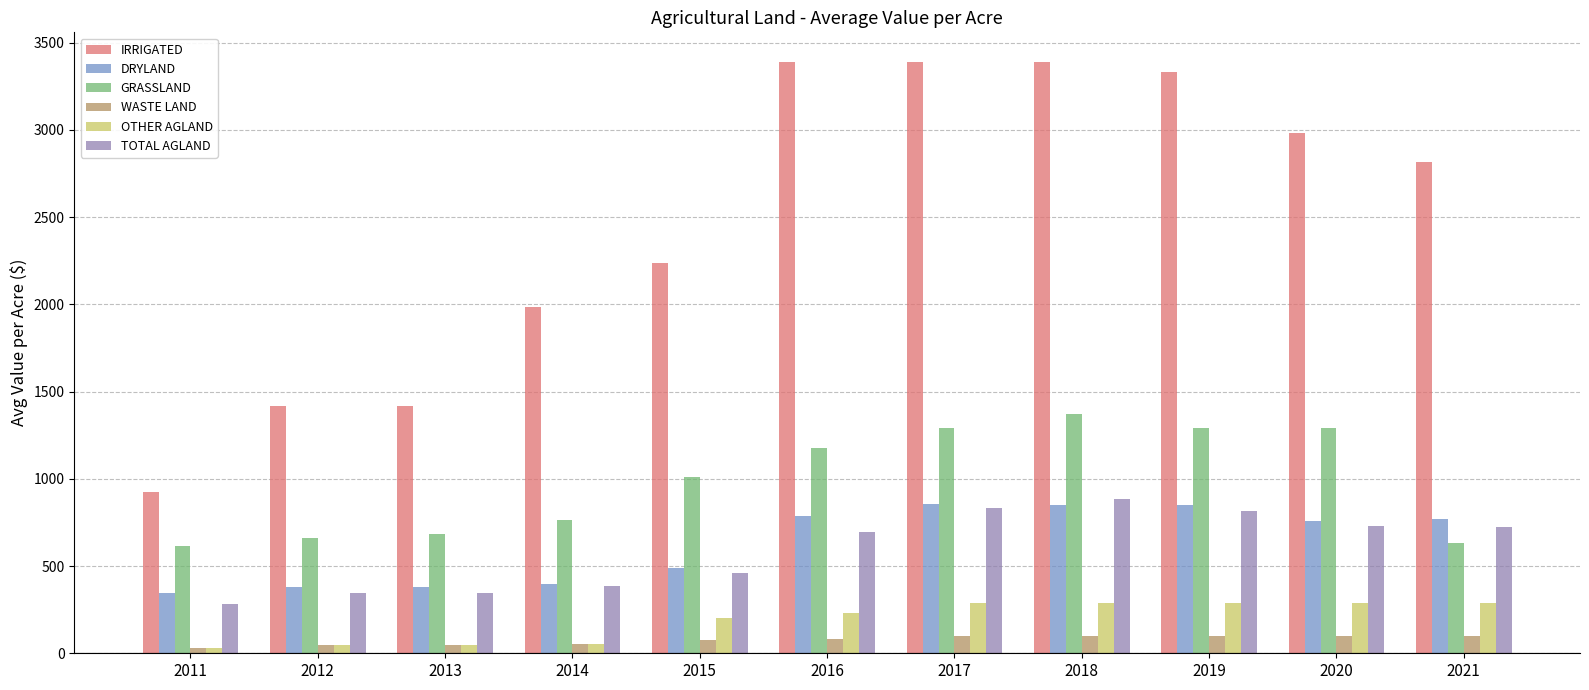

What is the sum of the WASTE LAND values at 2011 and 2020?

130.0